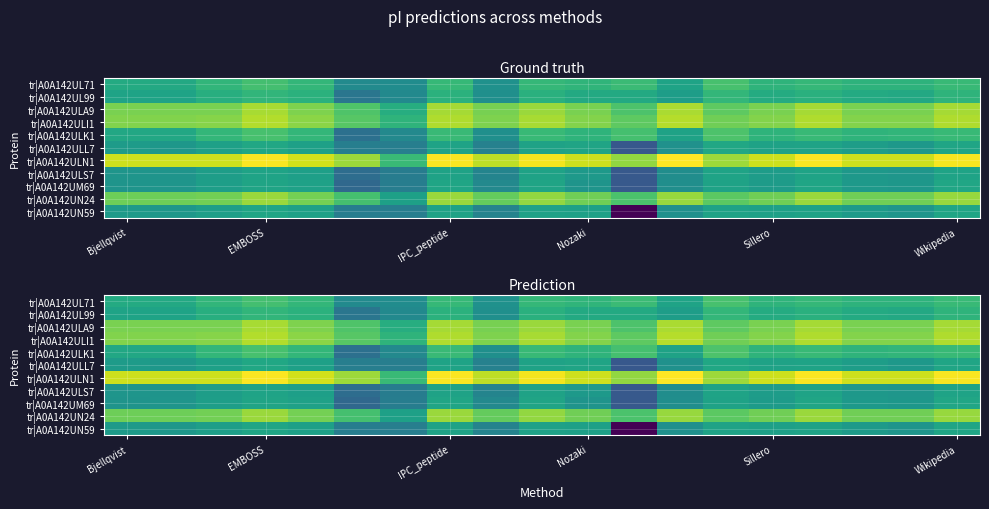

The value of tr|A0A142ULA9 at EMBOSS is 11.9. True or false?

True